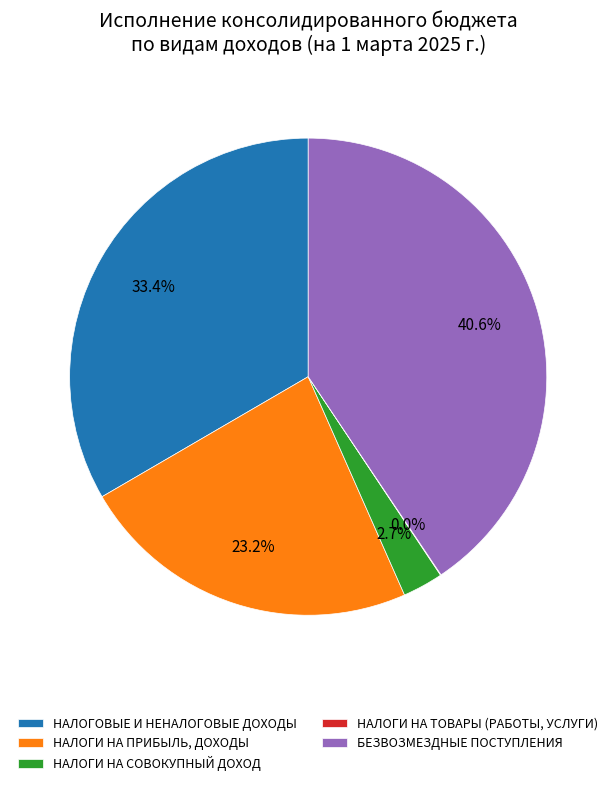

Is there a majority slice in this chart?

No